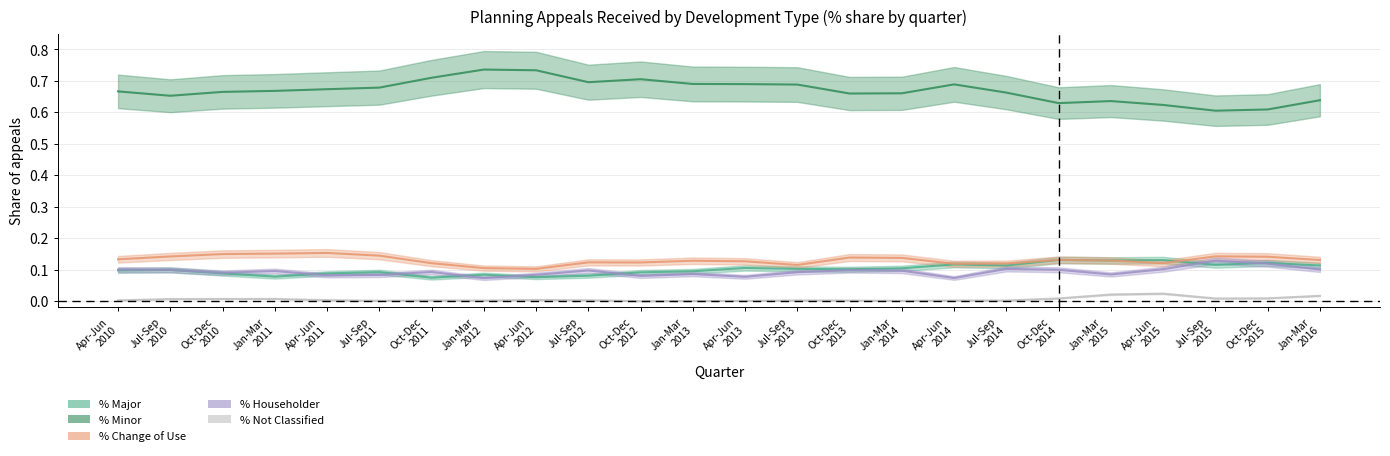

What is the spread (max minus min) of values at Oct-Dec
2011?

0.7